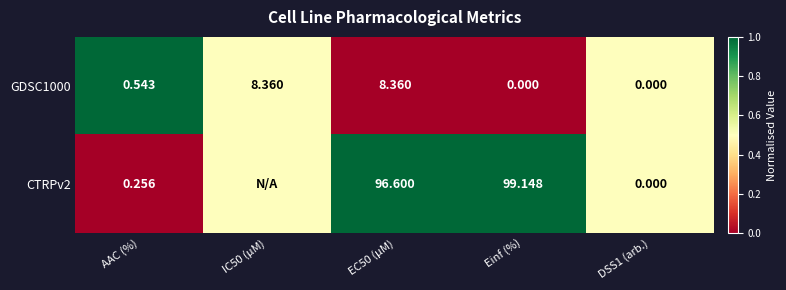

Which has a higher value, AAC (%) or Einf (%)?

AAC (%)